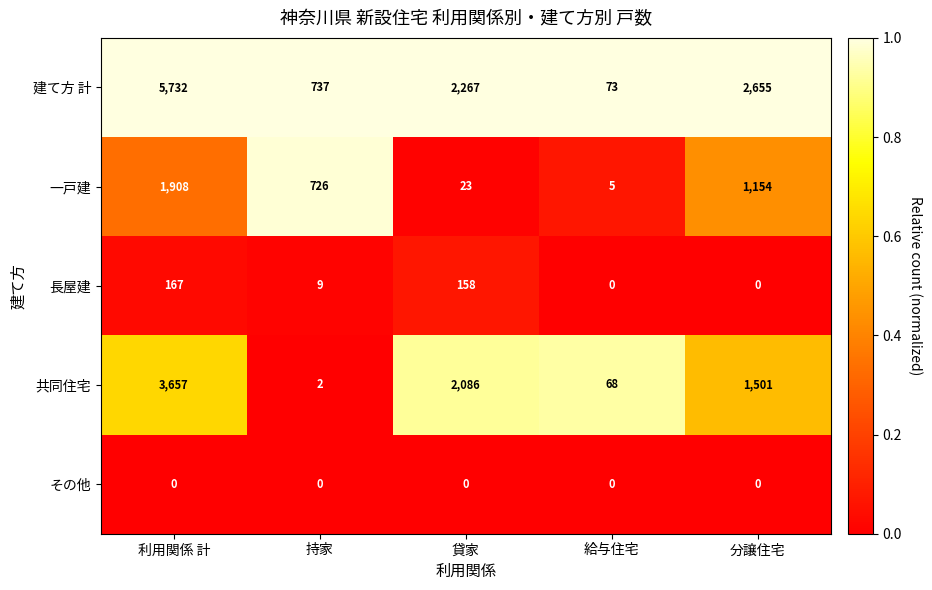

Which series changed the most between 持家 and 給与住宅?

一戸建